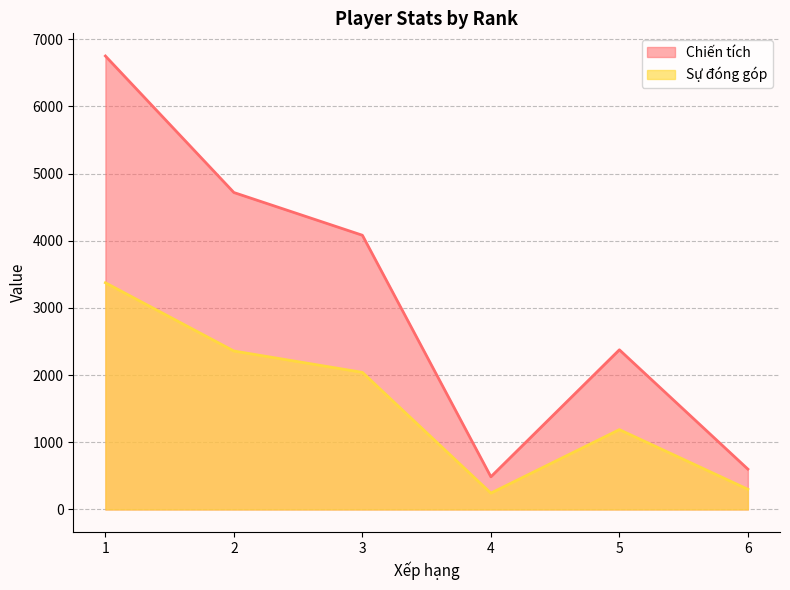

How many data points does each series have?

6